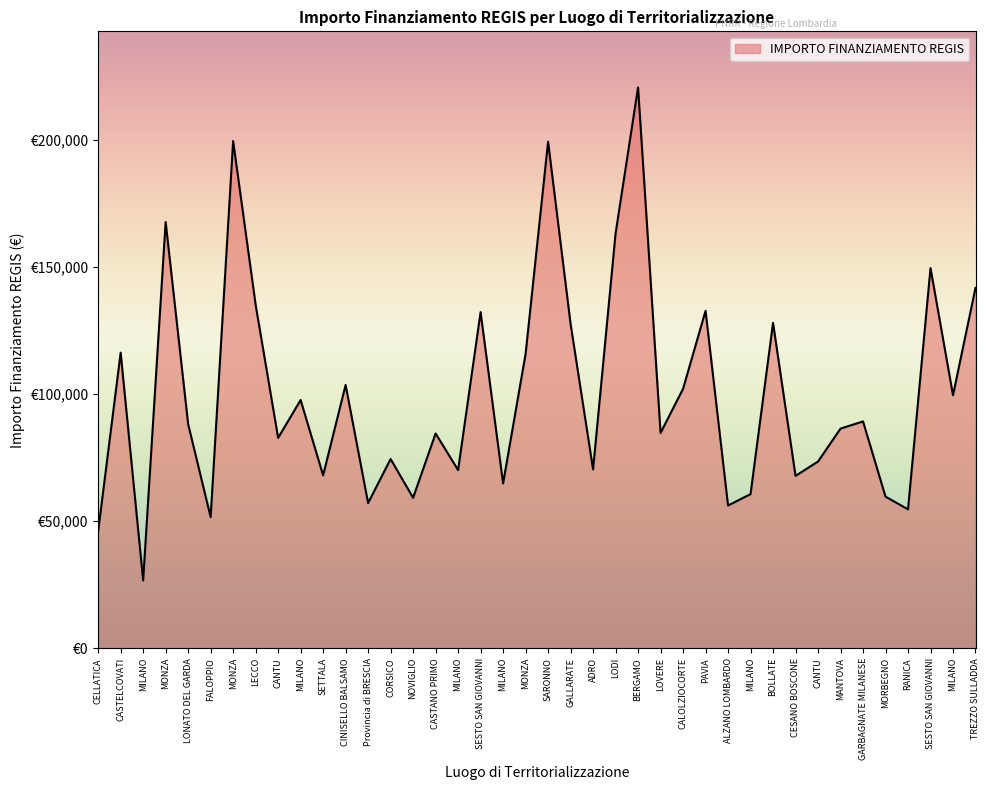

Reading left to right, list all the values displayed in this chart.

CELLATICA=46044.5	CASTELCOVATI=116324.6	MILANO=26730.0	MONZA=167724.8	LONATO DEL GARDA=88213.8	FALOPPIO=51620.1	MONZA=199567.7	LECCO=135157.2	CANTU=82798.6	MILANO=97694.9	SETTALA=68057.8	CINISELLO BALSAMO=103619.9	Provincia di BRESCIA=57160.7	CORSICO=74486.0	NOVIGLIO=59229.0	CASTANO PRIMO=84538.8	MILANO=70120.9	SESTO SAN GIOVANNI=132279.7	MILANO=64886.6	MONZA=115789.8	SARONNO=199303.9	GALLARATE=127674.8	ADRO=70397.4	LODI=163198.8	BERGAMO=220663.0	LOVERE=84744.5	CALOLZIOCORTE=102092.5	PAVIA=132781.0	ALZANO LOMBARDO=56181.6	MILANO=60687.8	BOLLATE=128032.6	CESANO BOSCONE=67843.7	CANTU=73496.1	MANTOVA=86448.2	GARBAGNATE MILANESE=89266.3	MORBEGNO=59681.5	RANICA=54682.1	SESTO SAN GIOVANNI=149604.4	MILANO=99582.8	TREZZO SULLADDA=141794.5